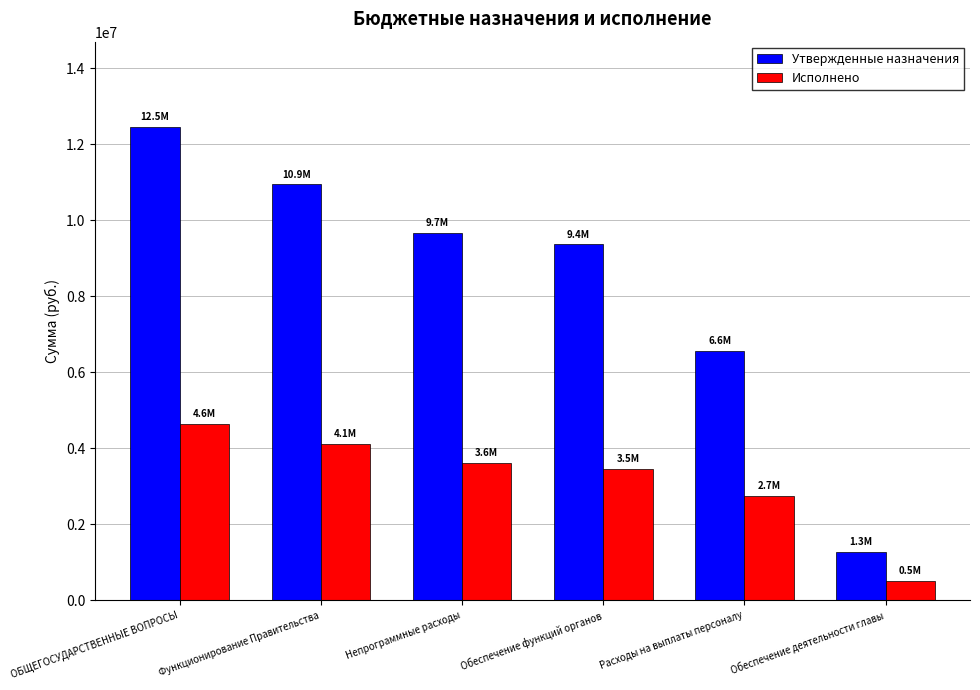

List the labels in order of Утвержденные назначения value, largest first.

ОБЩЕГОСУДАРСТВЕННЫЕ ВОПРОСЫ, Функционирование Правительства, Непрограммные расходы, Обеспечение функций органов, Расходы на выплаты персоналу, Обеспечение деятельности главы